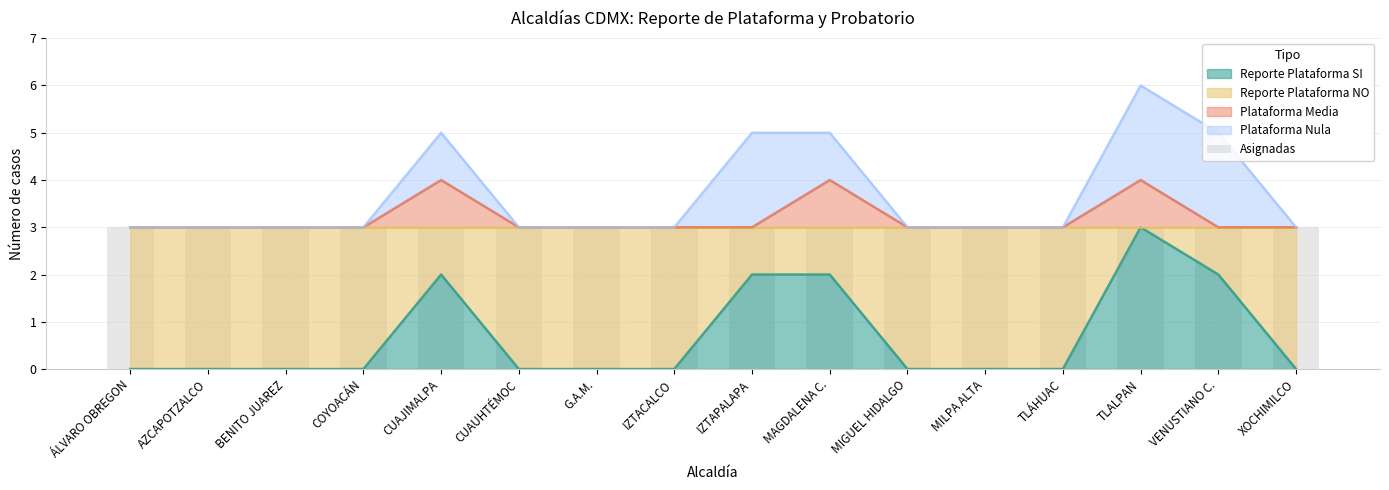

List the labels in order of Reporte Plataforma SI value, largest first.

TLALPAN, CUAJIMALPA, IZTAPALAPA, MAGDALENA C., VENUSTIANO C., ÁLVARO OBREGON, AZCAPOTZALCO, BENITO JUAREZ, COYOACÁN, CUAUHTÉMOC, G.A.M., IZTACALCO, MIGUEL HIDALGO, MILPA ALTA, TLÁHUAC, XOCHIMILCO